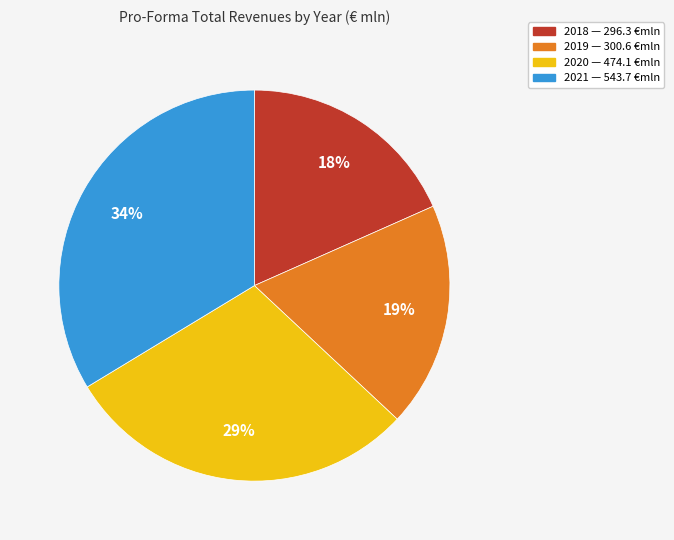

To the nearest percent, what percentage of the pie is 2021?

34%